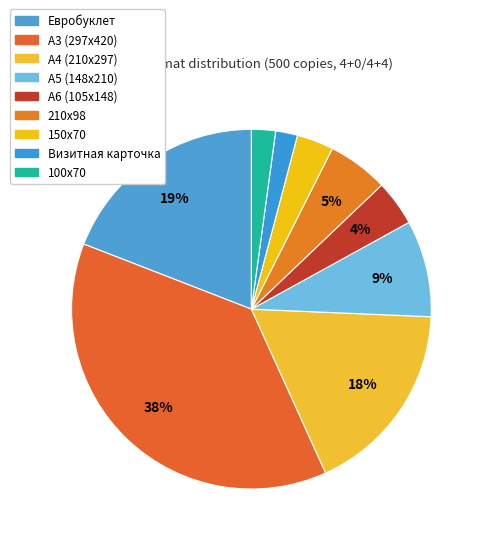

How many slices are in this pie chart?

9